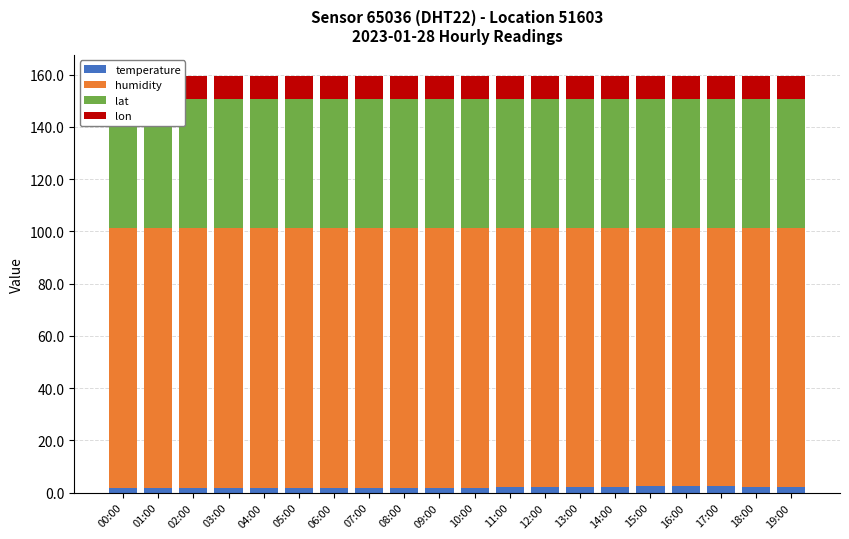

What is the spread (max minus min) of values at 14:00?

96.9